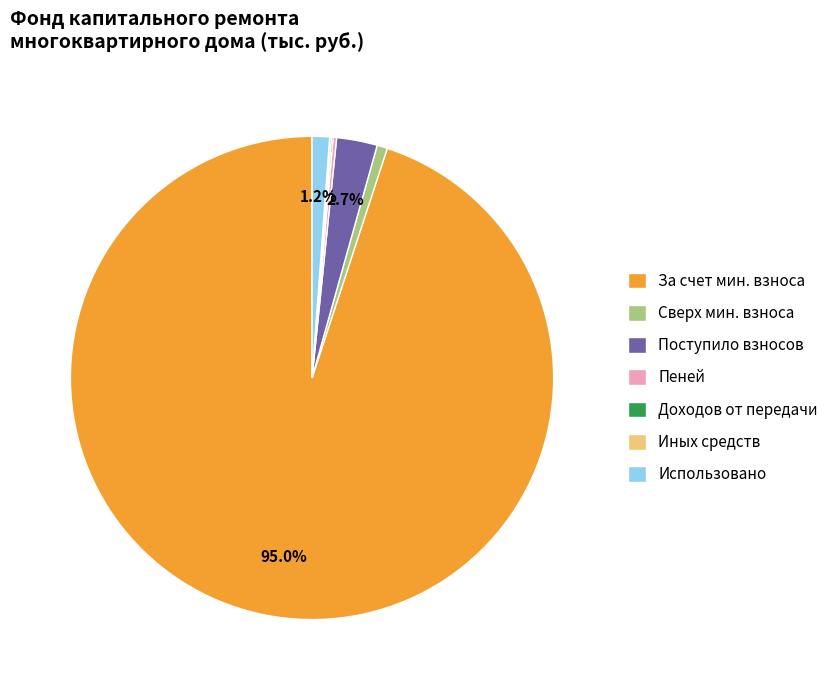

Which slice is the largest?

За счет мин. взноса